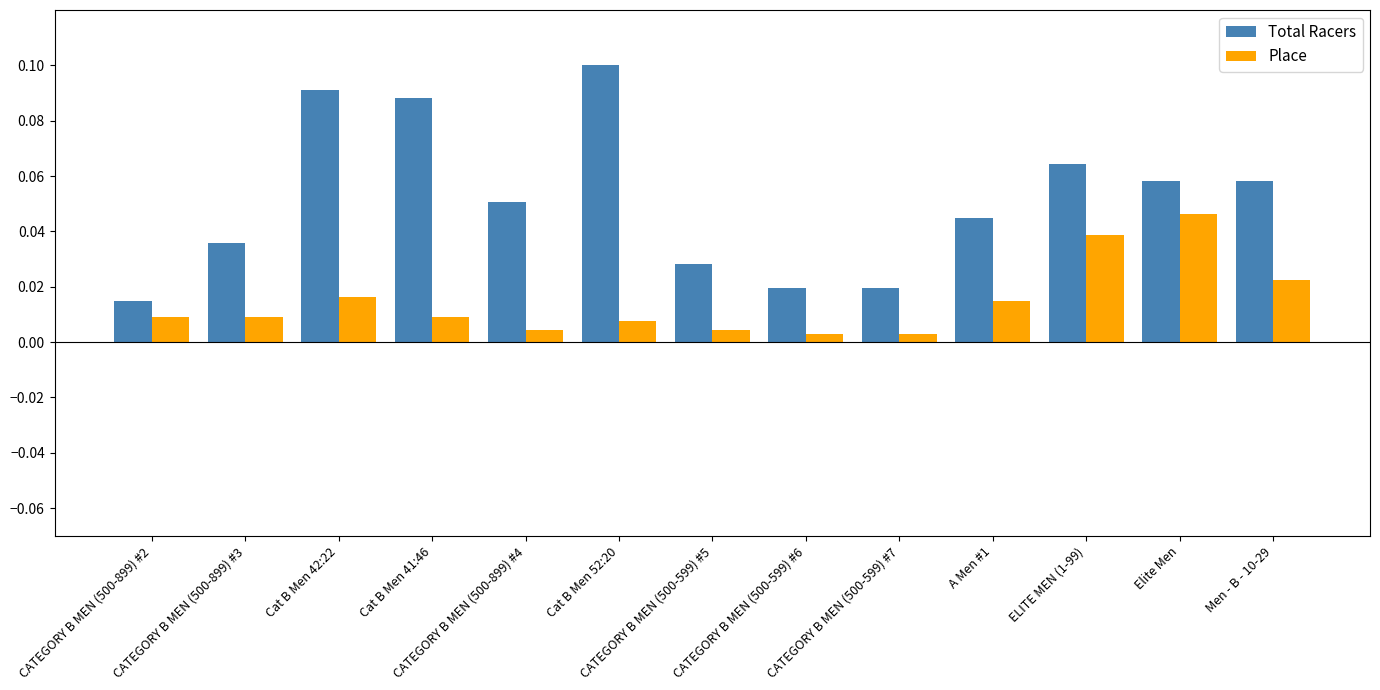

Are the bars horizontal?

No